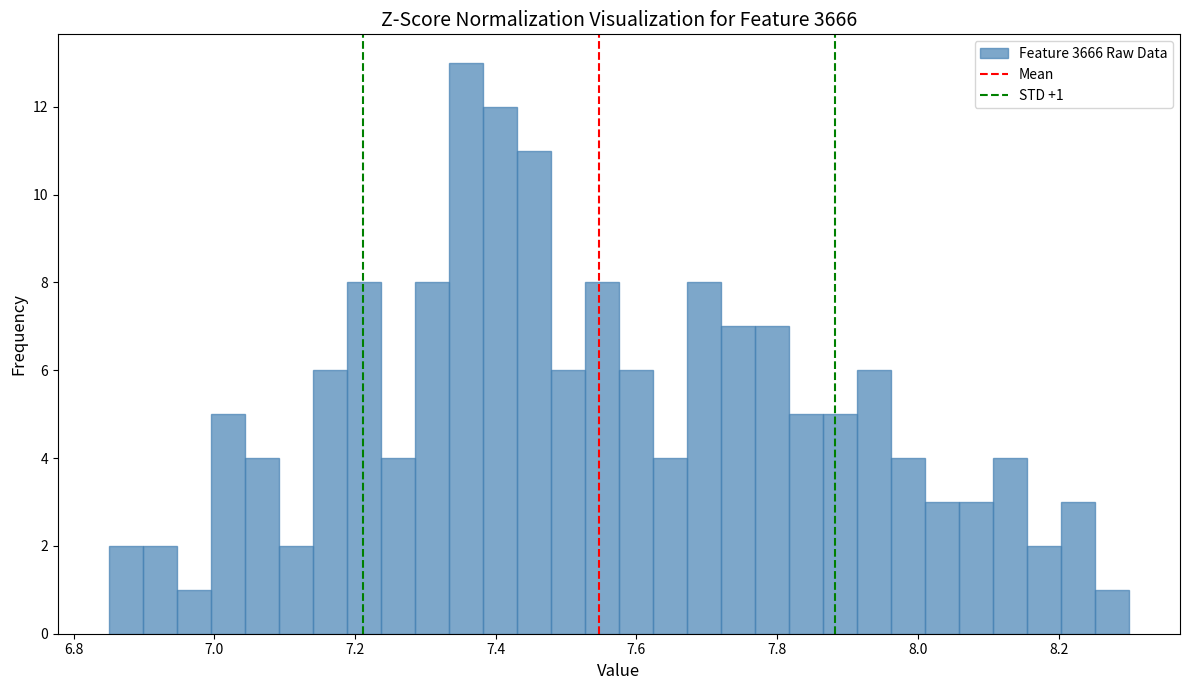

Around what value on the x-axis is the tallest bar? Give the approximate position of its centre, as read against the axis.

7.36